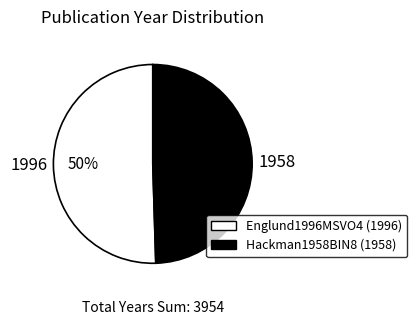

Count the number of slices in the pie.

2